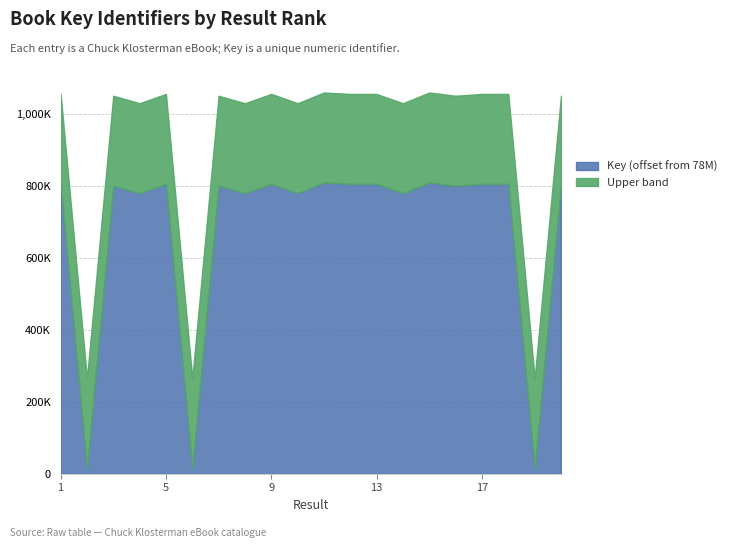

What is the difference between the maximum and second lowest values?

794508